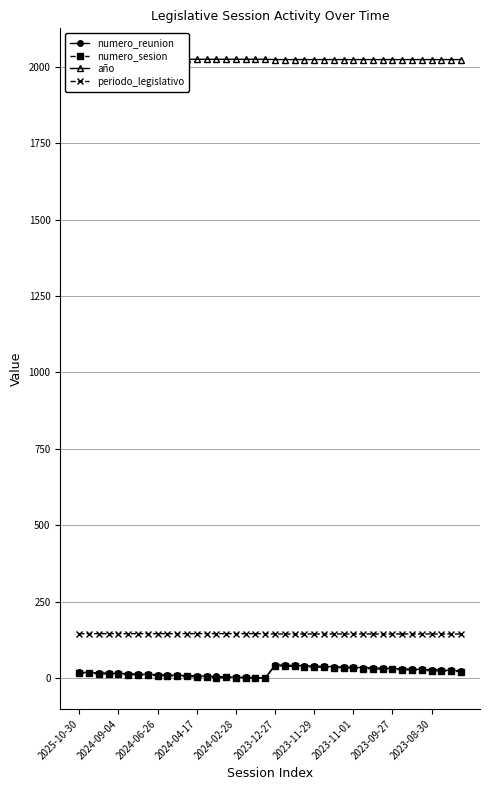

Where does the numero_reunion series first go above 25?

2023-12-27